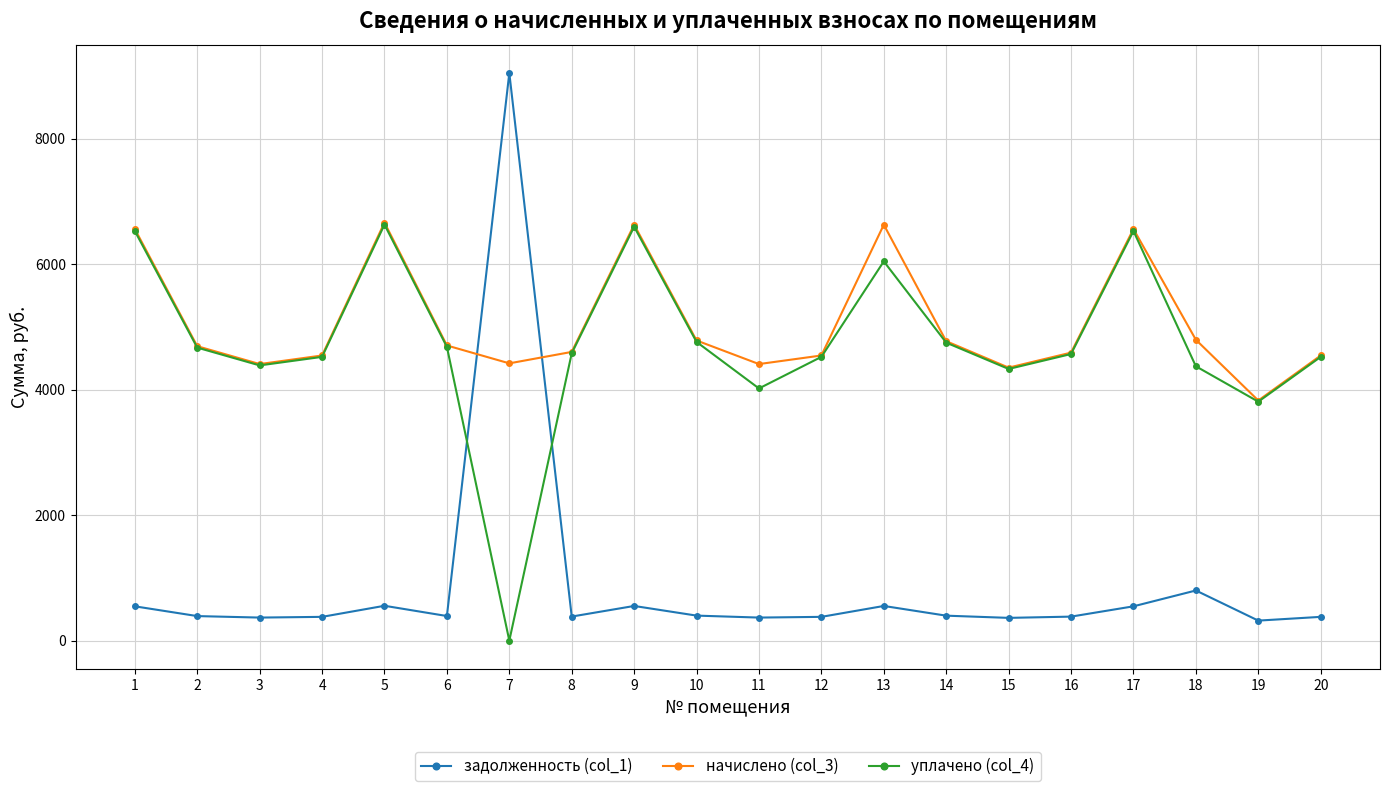

Which series ends up on top after the final intersection of задолженность (col_1) and начислено (col_3)?

начислено (col_3)